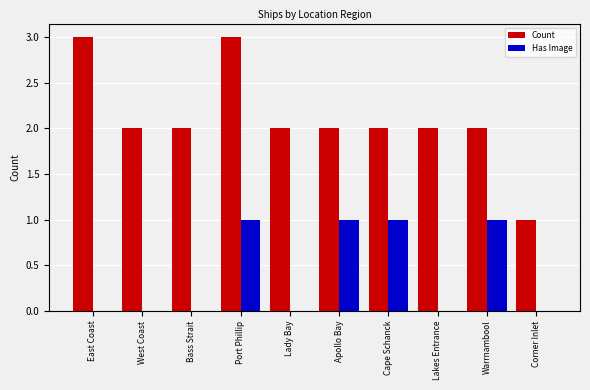

Count the Count values in the range 2 to 3.

9